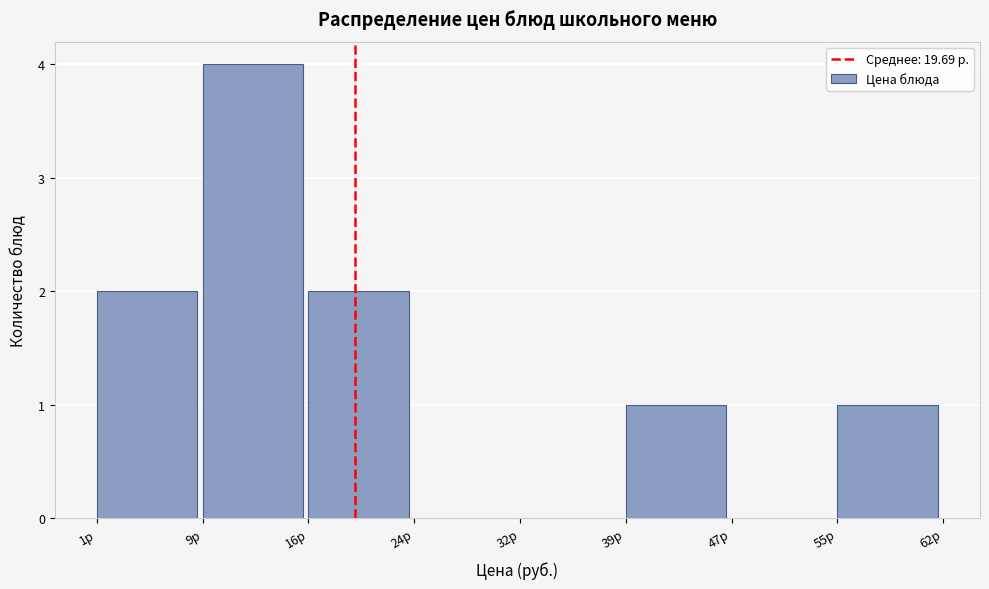

How tall is the bar that spans 1 to 9 on the x-axis? Neither the bar edges nor the heights are printed on the chart, so give them approximately, as read against the axes.

2